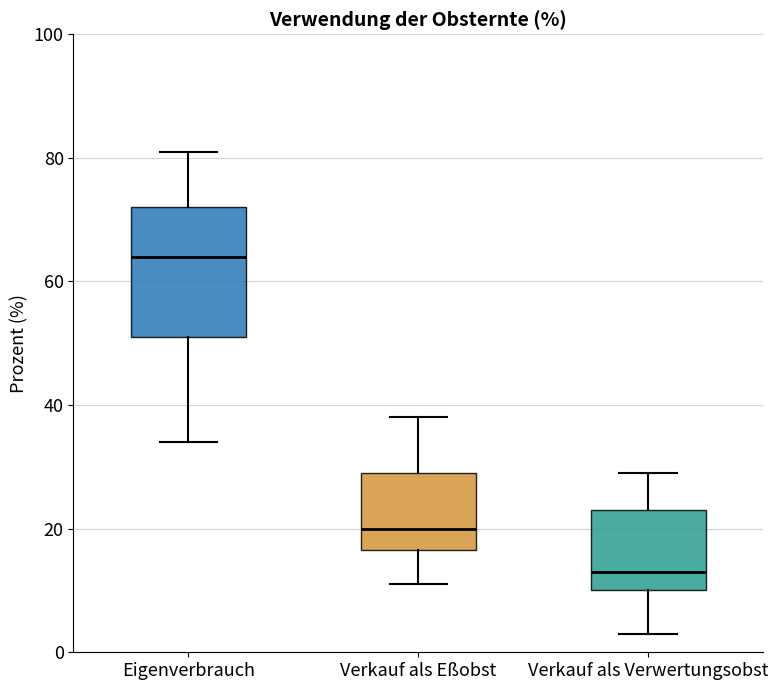

Reading left to right, read every box against the y-axis: the position of its median line, the range the box covers, and the ends of its whiskers. The values are not printed on the chart, so give them approximately, as read against the axis.

Eigenverbrauch: median 64, box 52 to 72, whiskers 34 to 82
Verkauf als Eßobst: median 20, box 16 to 30, whiskers 12 to 38
Verkauf als Verwertungsobst: median 14, box 10 to 24, whiskers 4 to 30